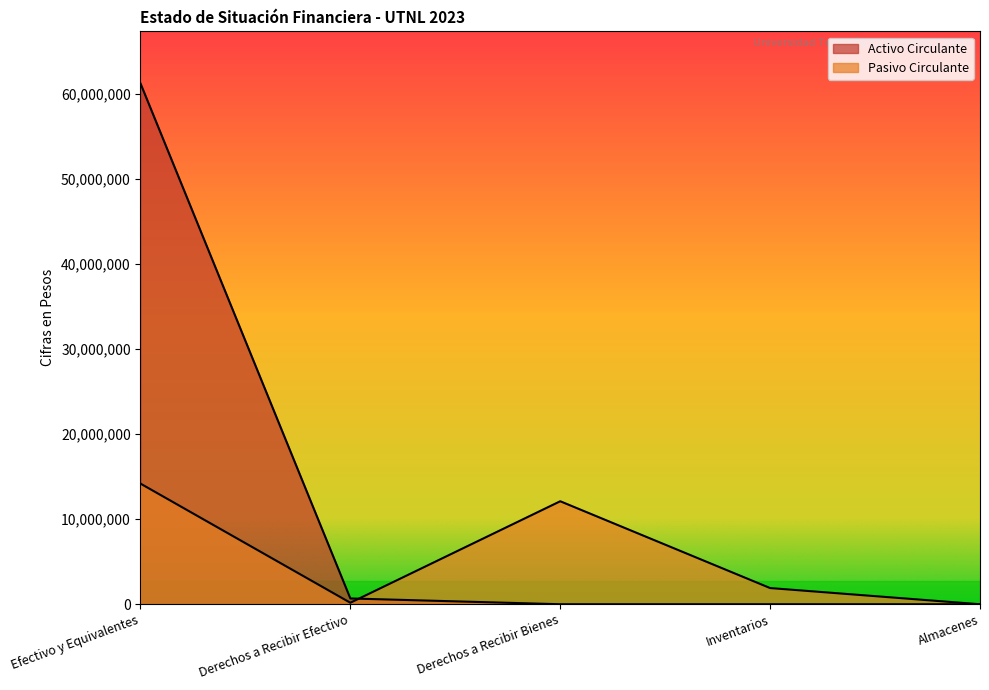

What are all the series names shown in the legend?

Activo Circulante, Pasivo Circulante